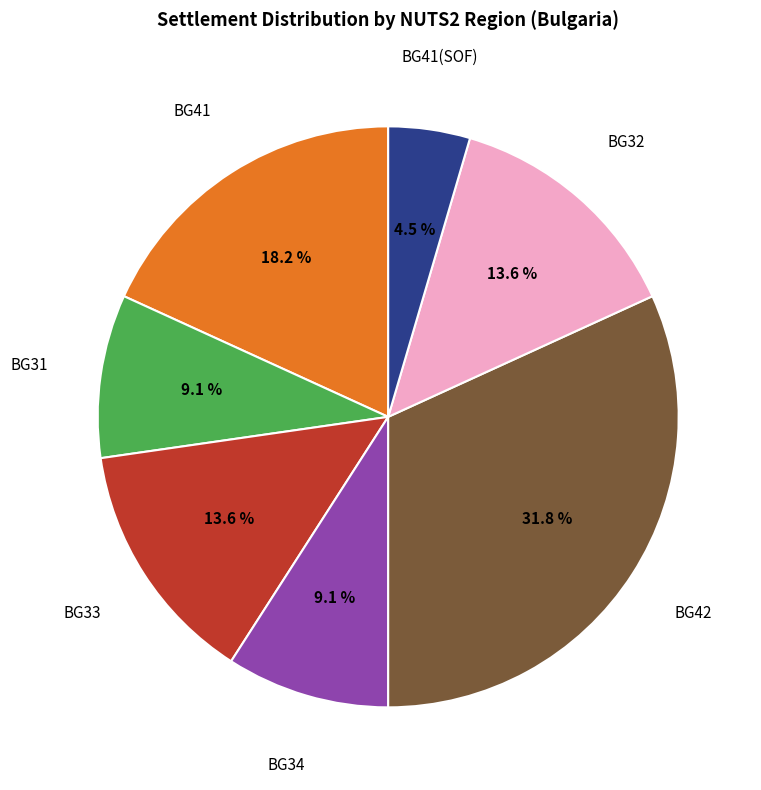

Is there a majority slice in this chart?

No